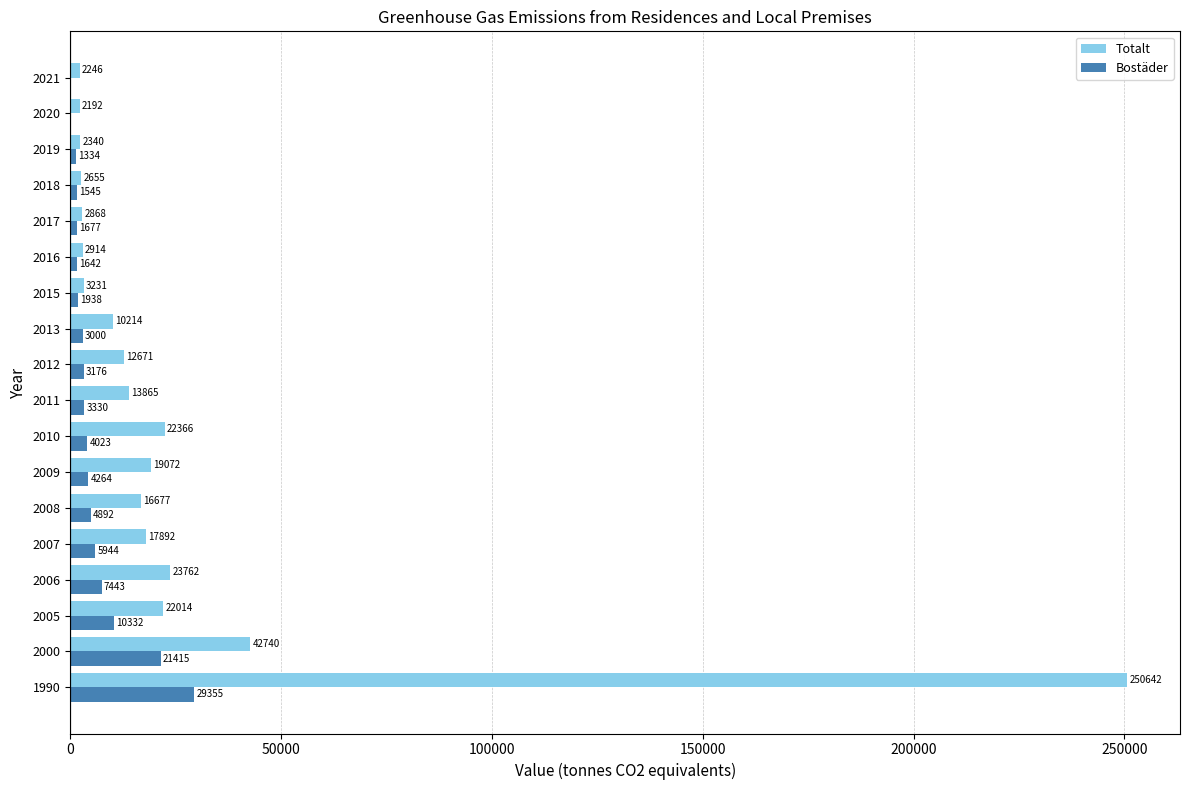

Is it true that Bostäder equals 1677.0 at 2017?

True